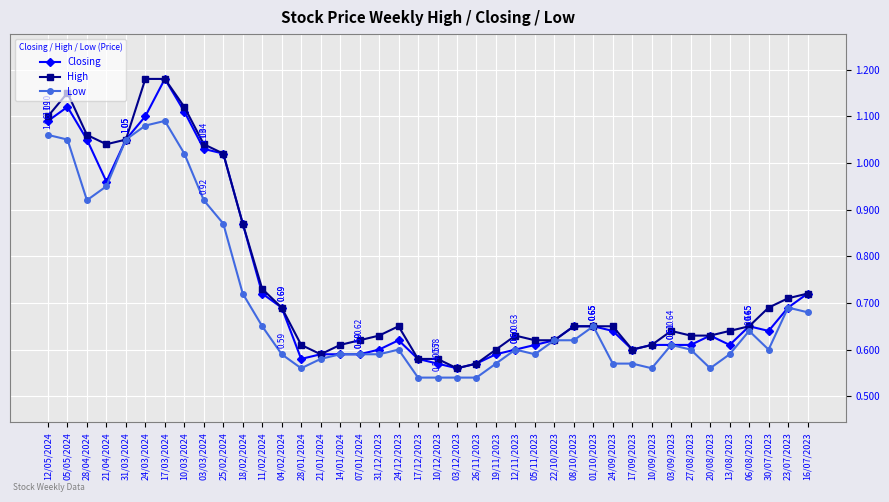

Where is the first local minimum for High?

21/04/2024